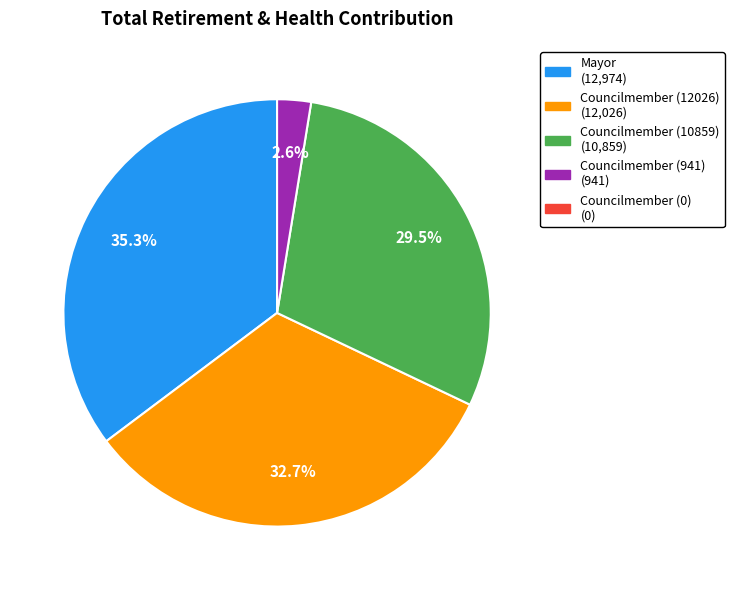

Does any single category account for the majority?

No